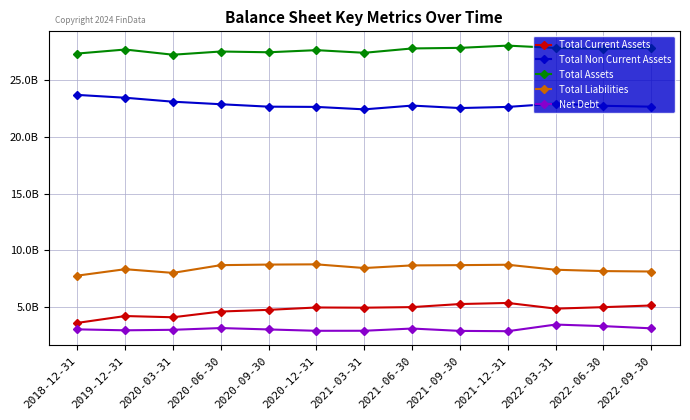

What is the value of the Total Non Current Assets point at the 7th from the left?

22398000000